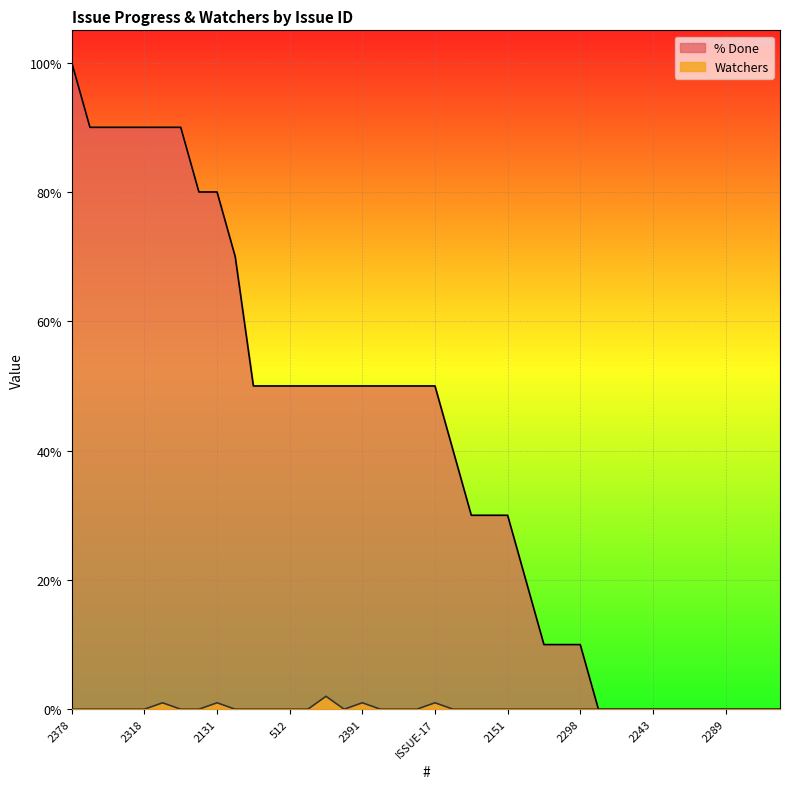

Rank the series by their average value, from lowest to highest.

Watchers, % Done